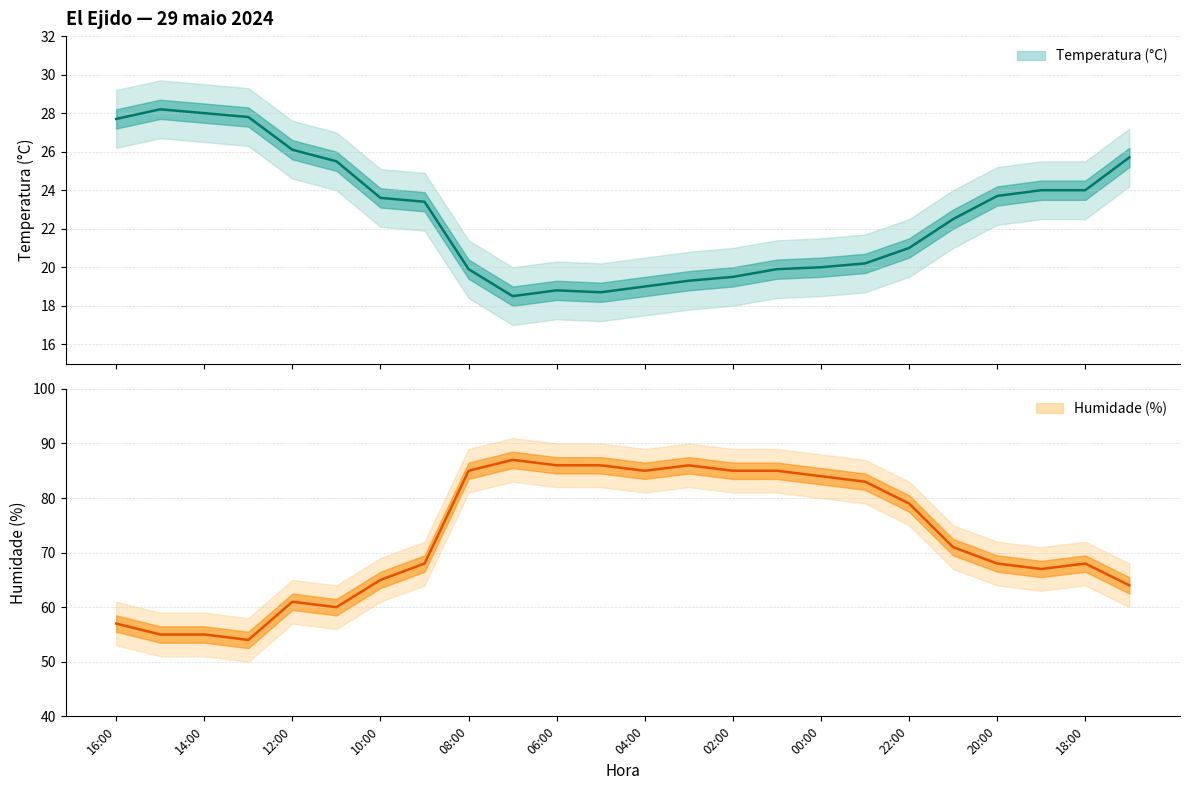

Between 06:00 and 05:00, which series saw the biggest shift?

Temperatura (°C)